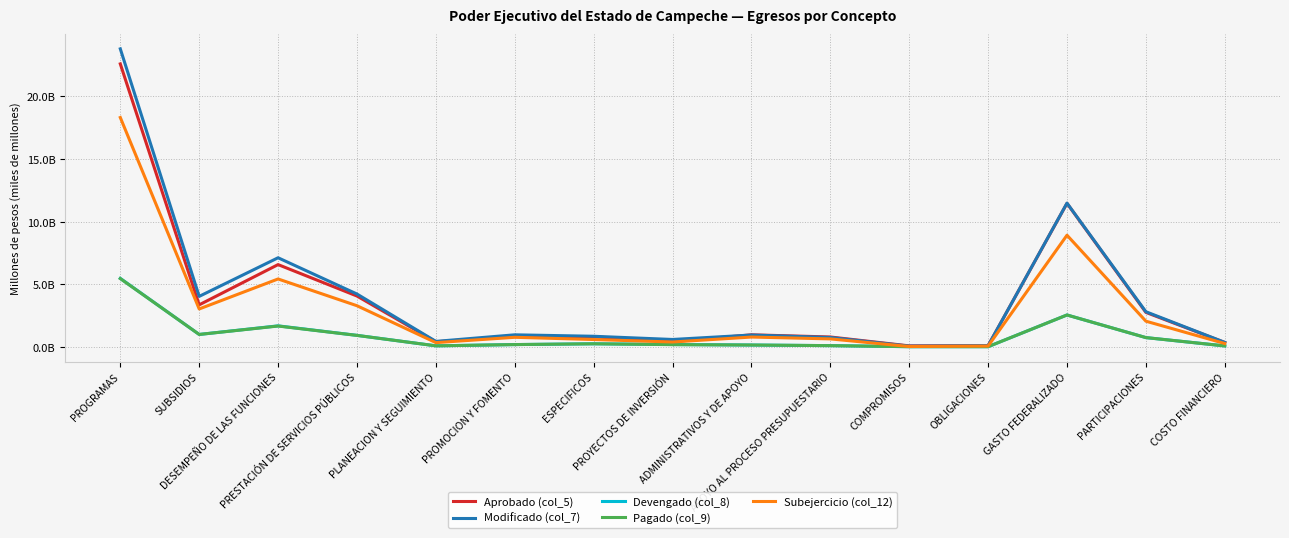

Does the chart display data point markers on the line(s)?

No